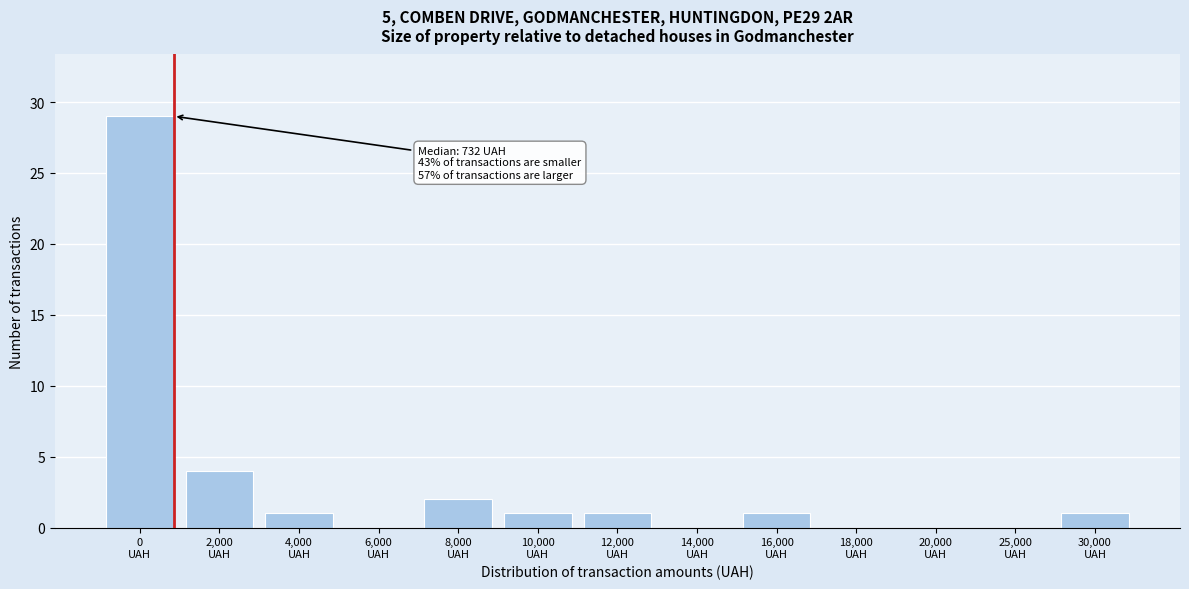

What is the sum of all values?

40